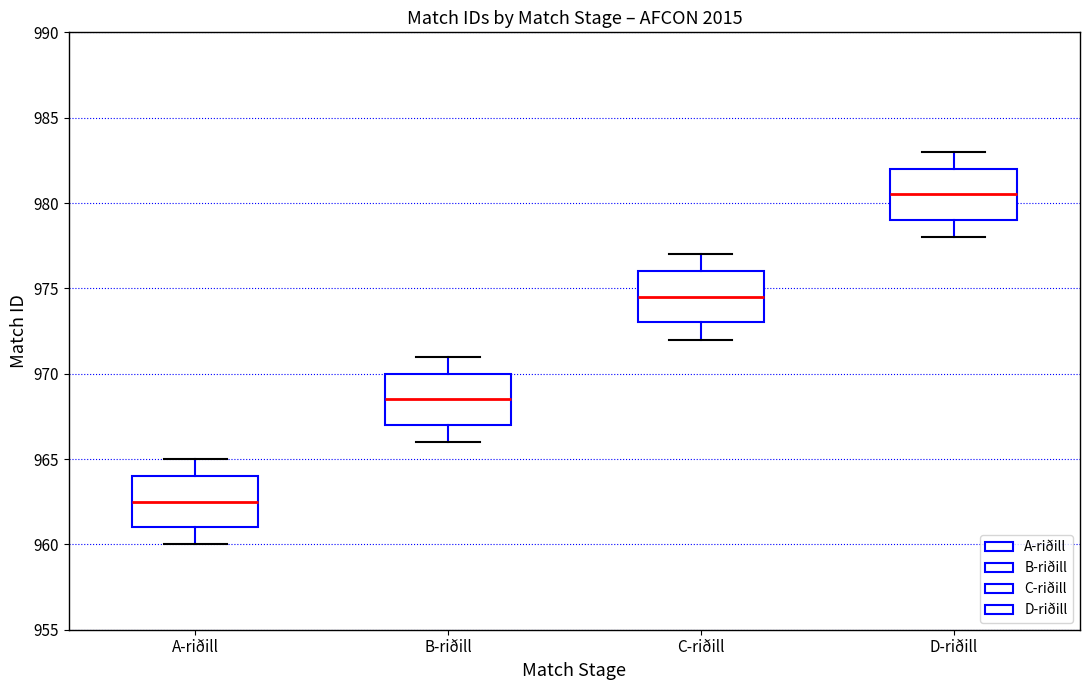

Where is the upper edge of the box for D-riðill on the y-axis? The values are not printed on the chart, so give them approximately, as read against the axis.

982.0